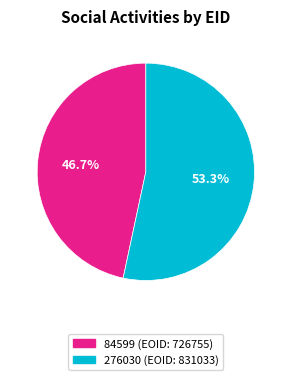

Rank the categories by value from lowest to highest.

84599, 276030